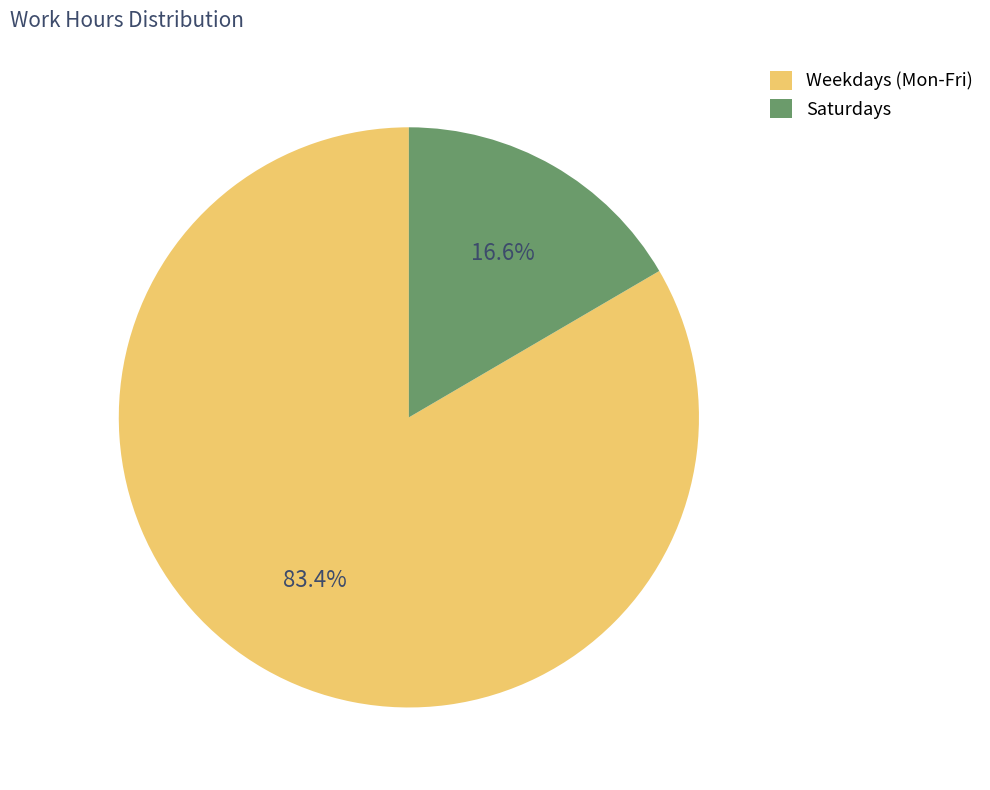

How many slices are in this pie chart?

2